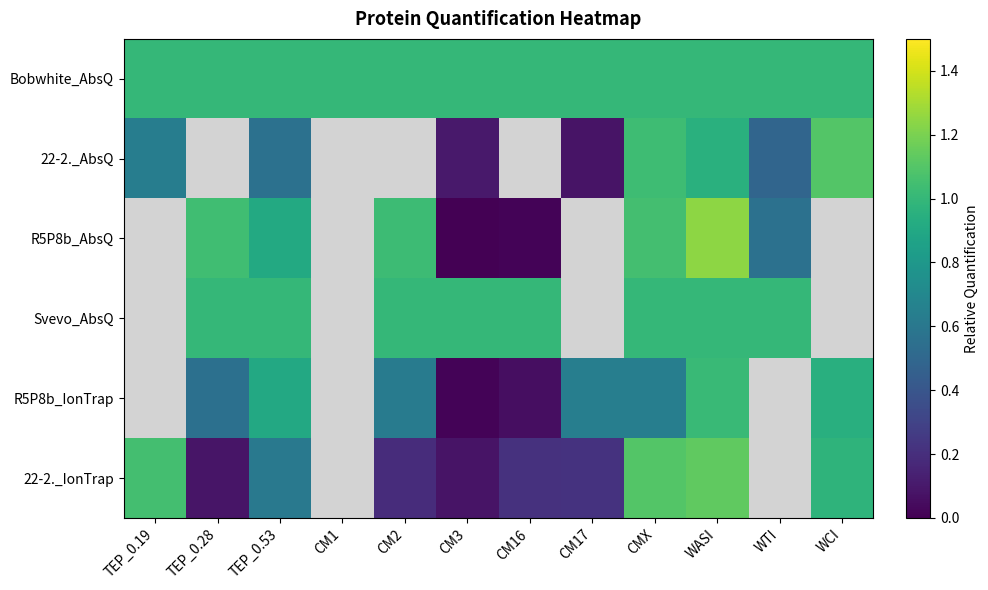

How many series are shown in this chart?

6